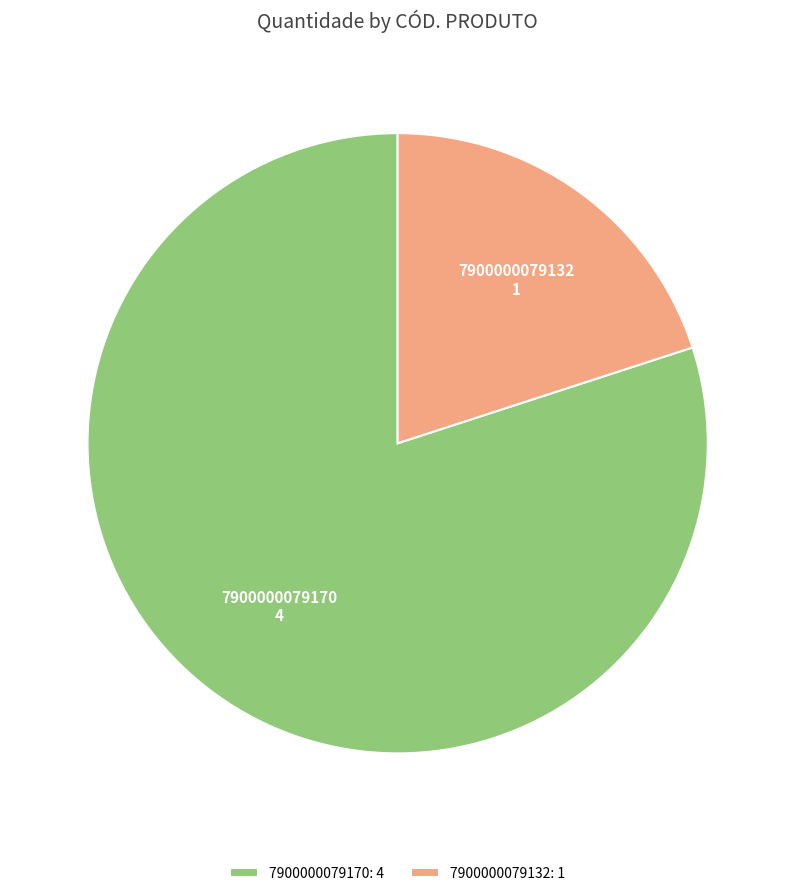

Does any single category account for the majority?

Yes